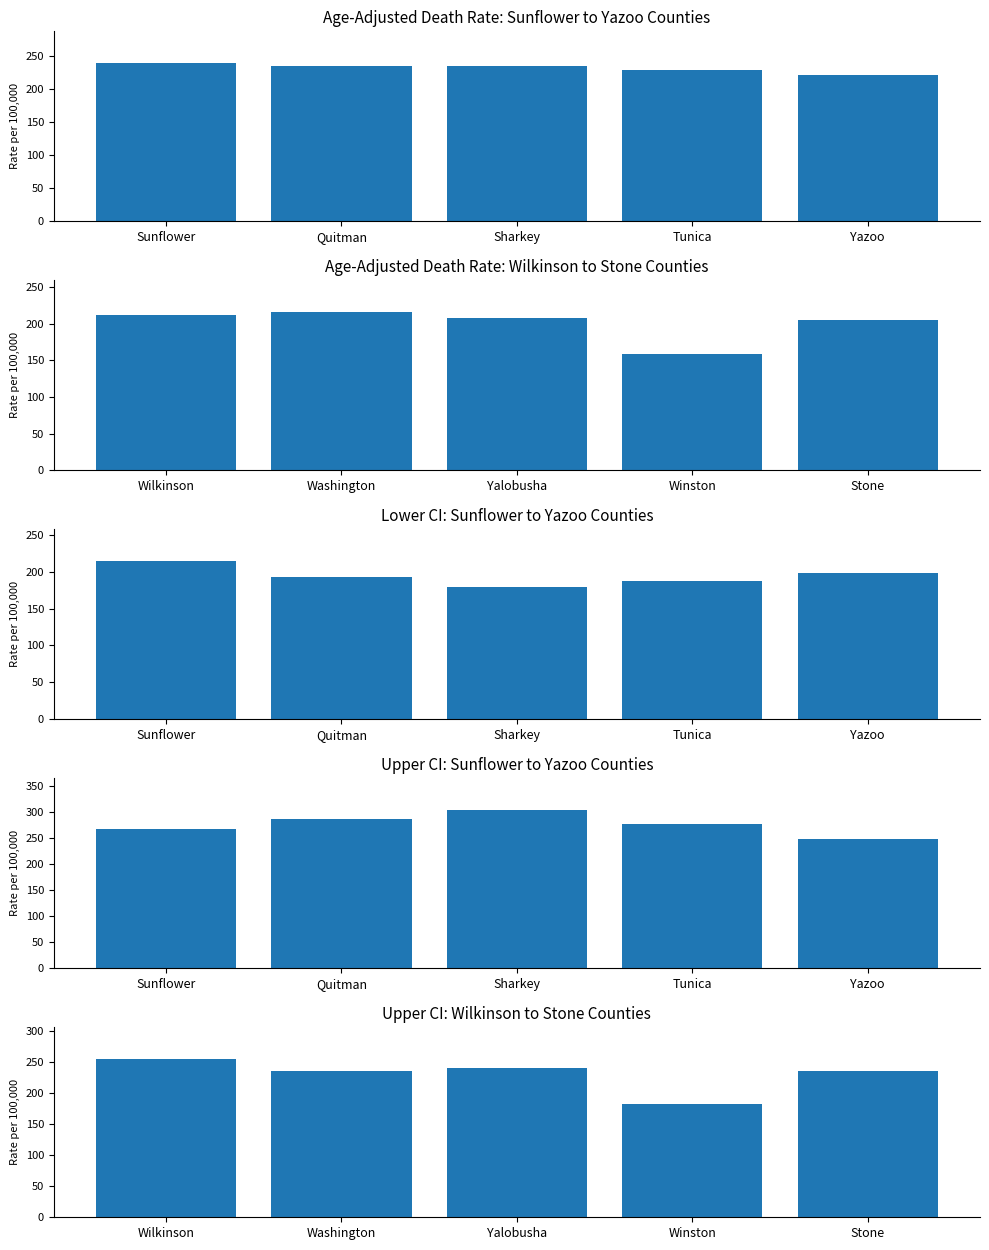

What are all the series names shown in the legend?

Age-Adjusted Death Rate, Lower CI (Rate), Upper CI (Rate)